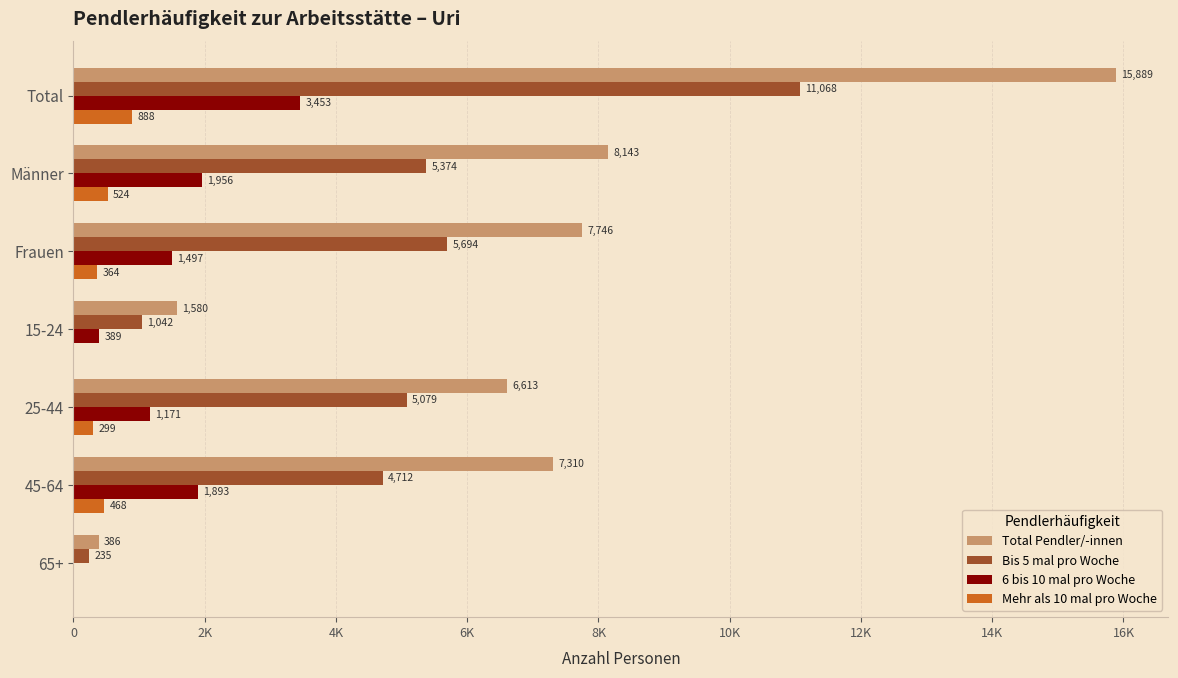

What are all the series names shown in the legend?

Total Pendler/-innen, Bis 5 mal pro Woche, 6 bis 10 mal pro Woche, Mehr als 10 mal pro Woche